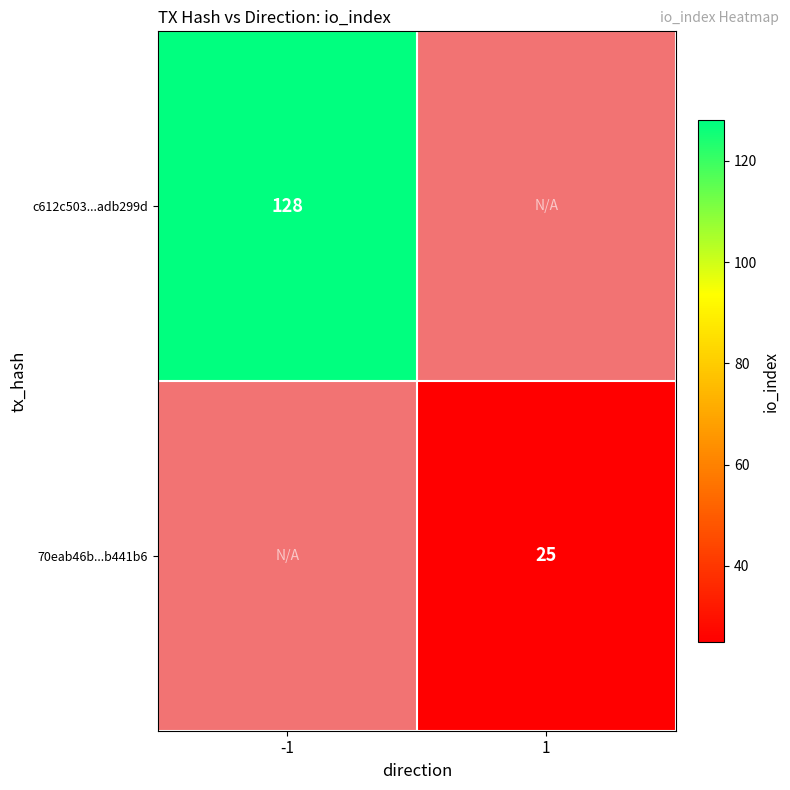

Is it true that c612c503...adb299d equals 68 at -1?

False